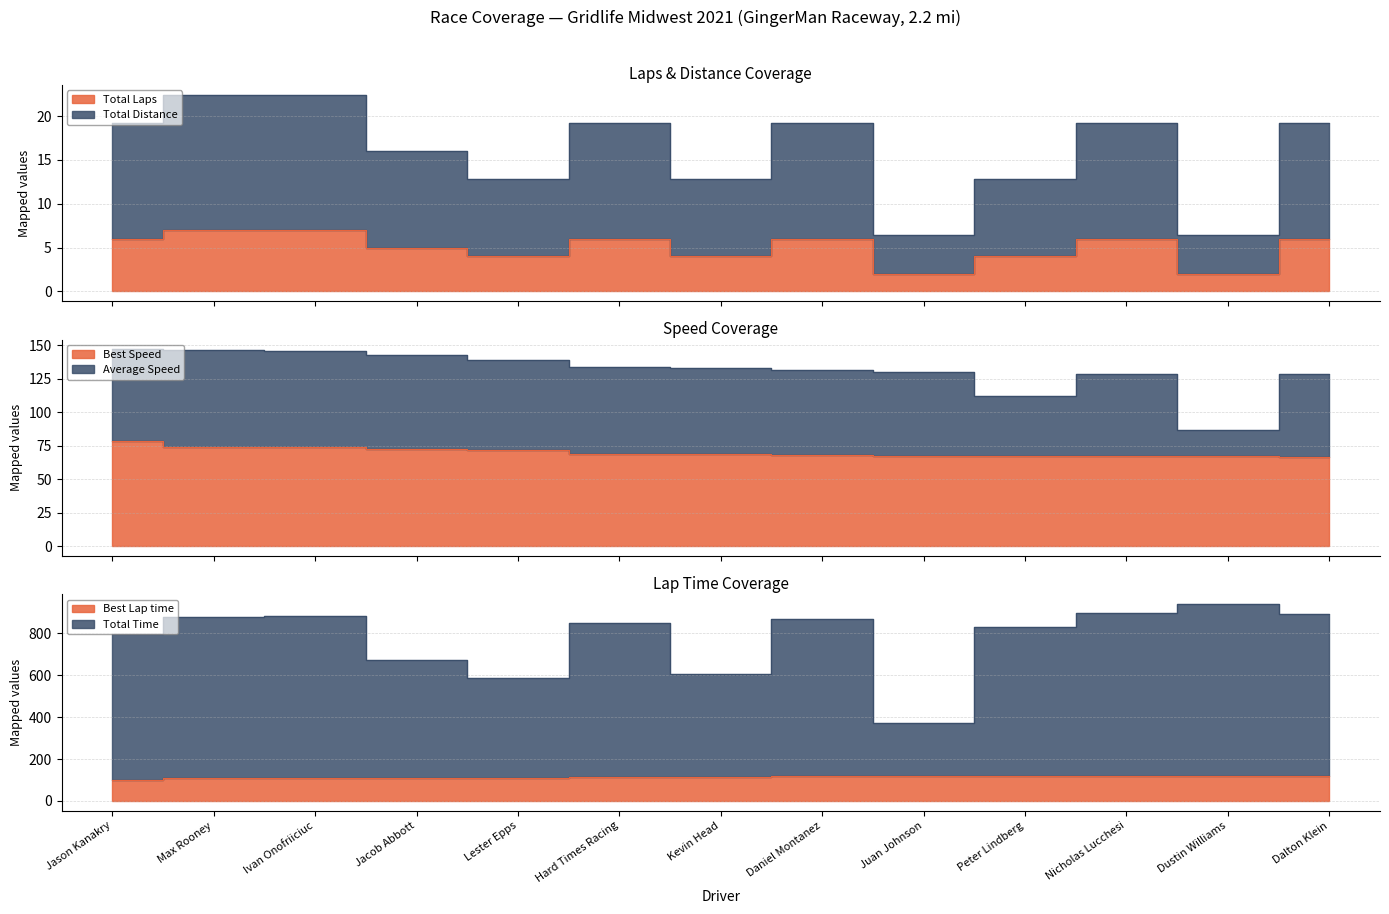

What is the difference between the second highest and second lowest values in the Best Lap time series?

11.5